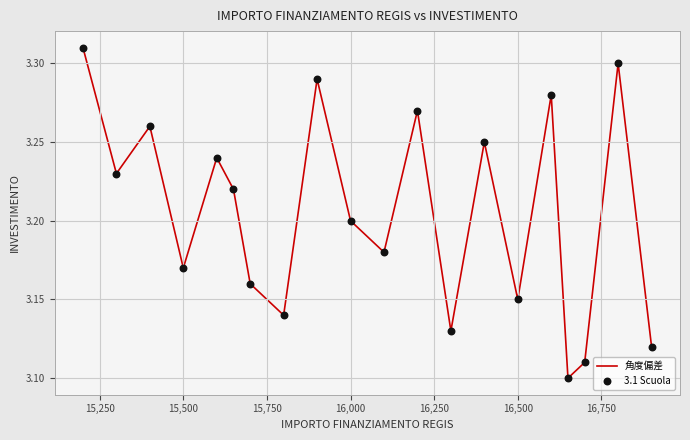

How many lines are shown in the chart?

1